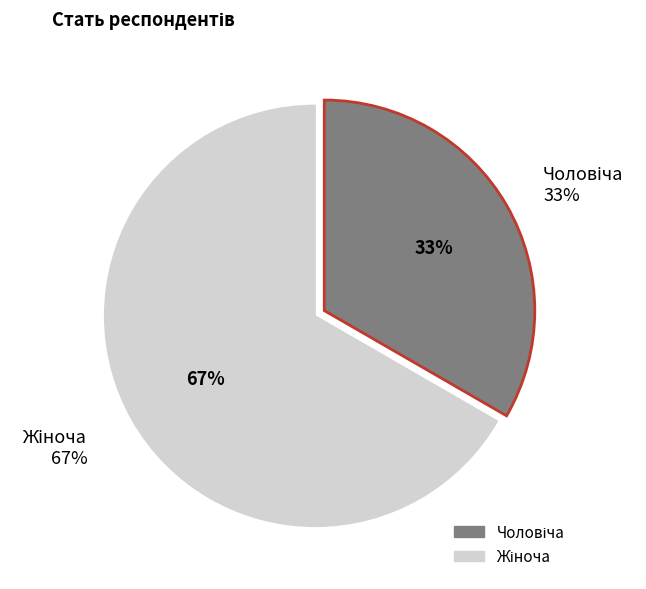

Which slice is the smallest?

Чоловіча